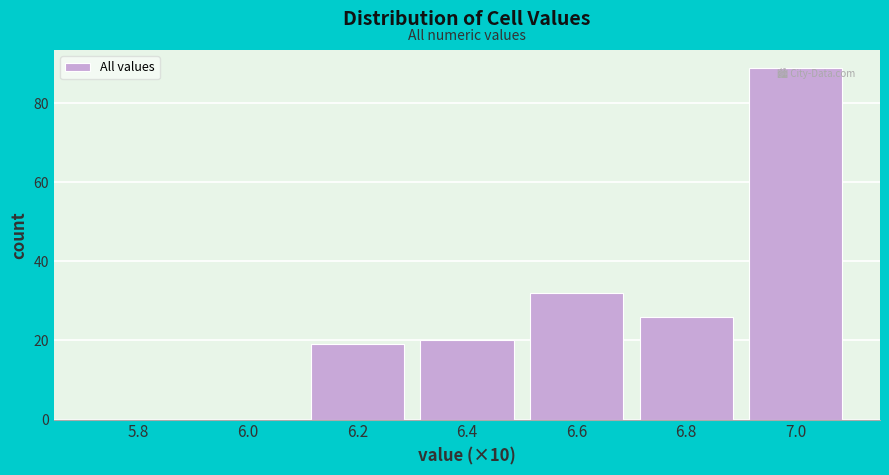

Reading left to right, extract all data points from this chart.

5.8=0	6.0=0	6.2=19	6.4=20	6.6=32	6.8=26	7.0=89